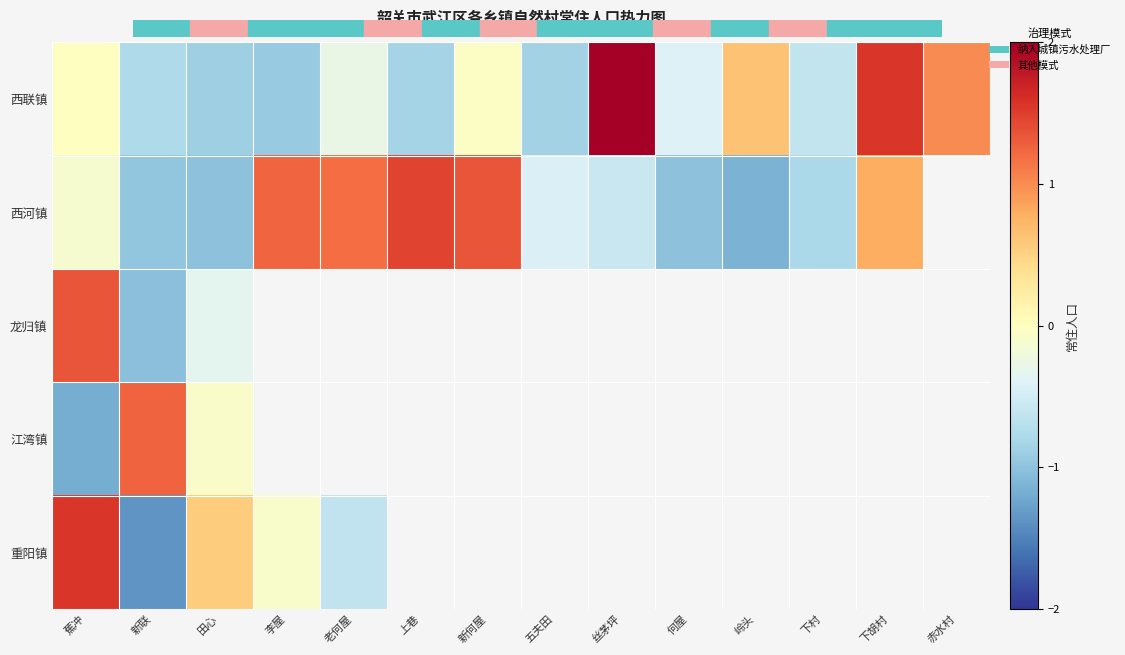

Between 丝茅坪 and 下胡村, which series saw the biggest shift?

西河镇